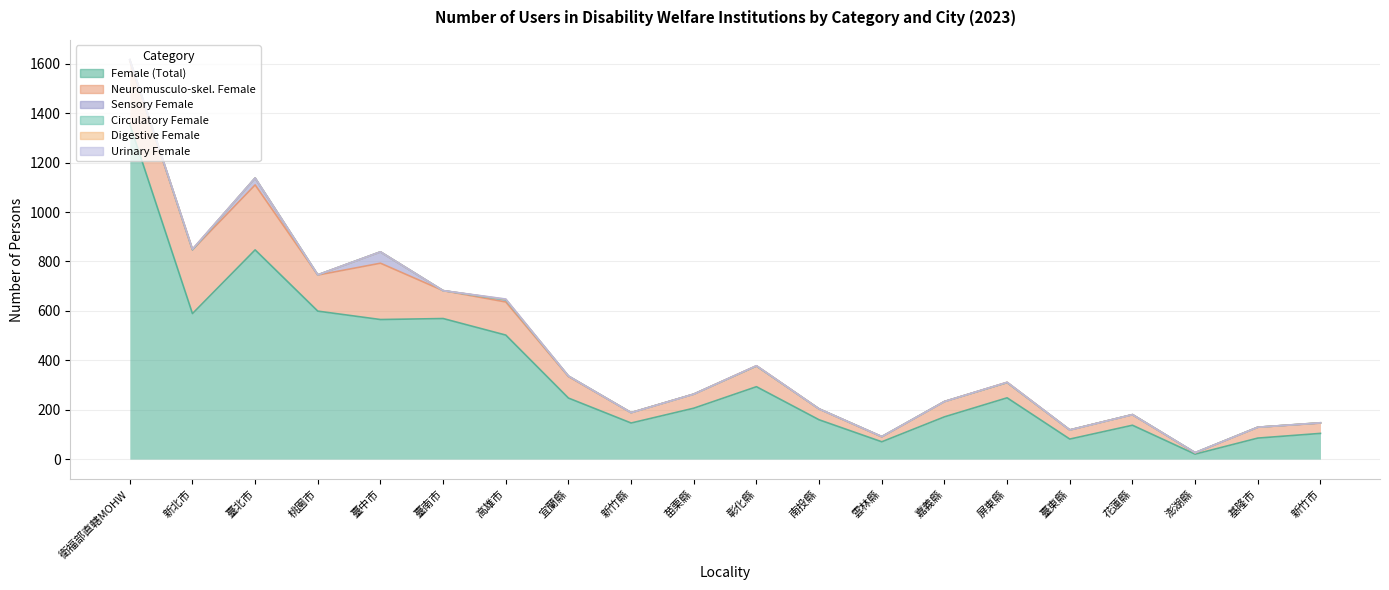

True or false: Circulatory Female has more than 0 interior local peaks.

False